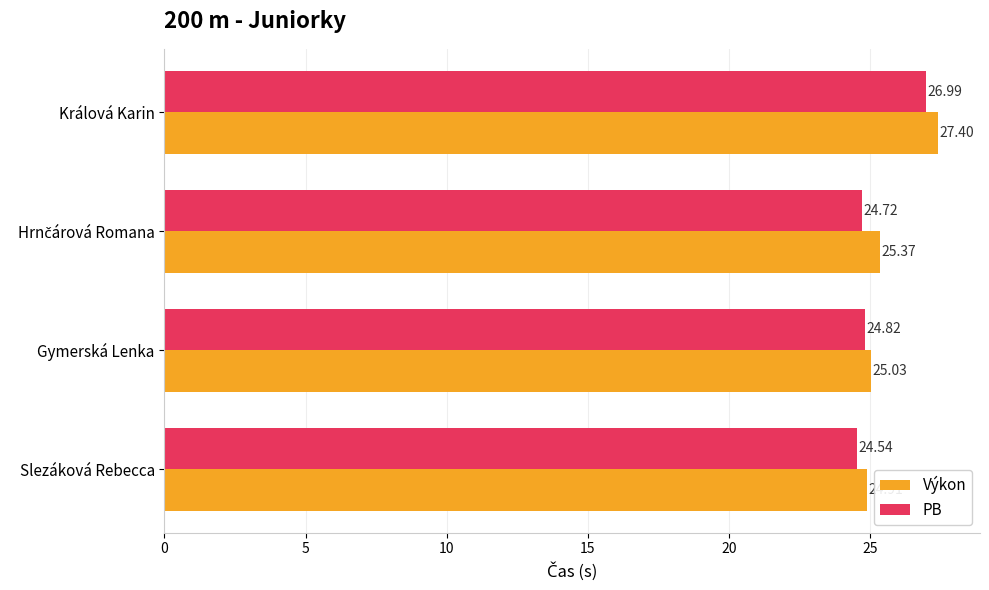

What is the smallest value displayed?

24.5